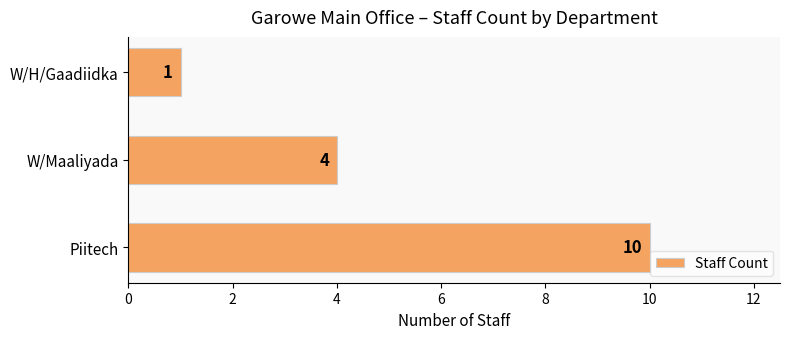

Which label corresponds to the largest value in the chart?

Piitech